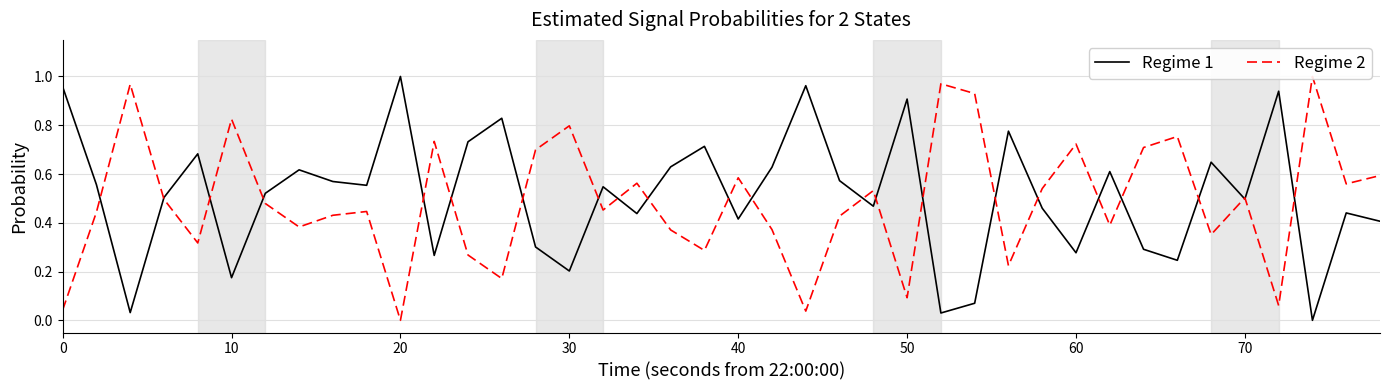

True or false: Regime 1 has a value of 0.7 at 0.

False